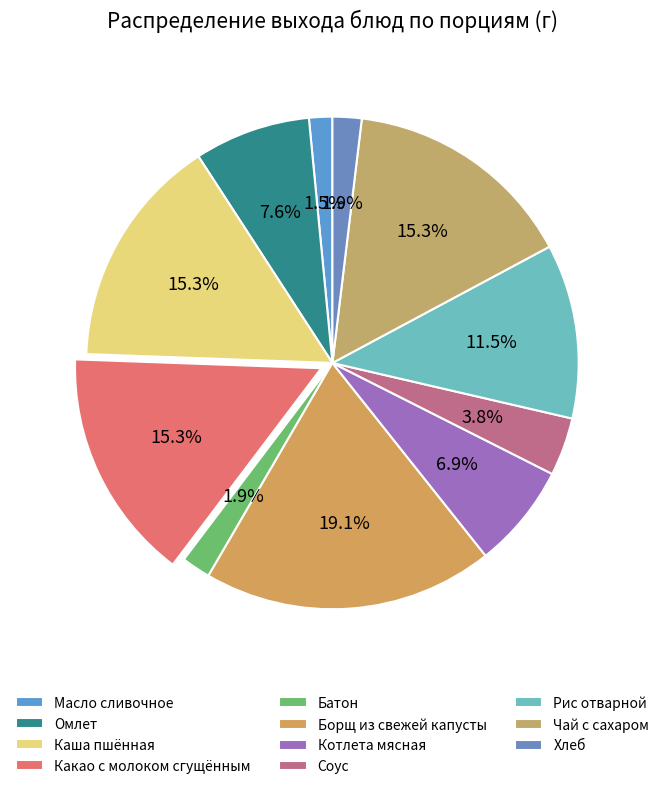

What is the largest slice in the pie chart?

Борщ из свежей капусты